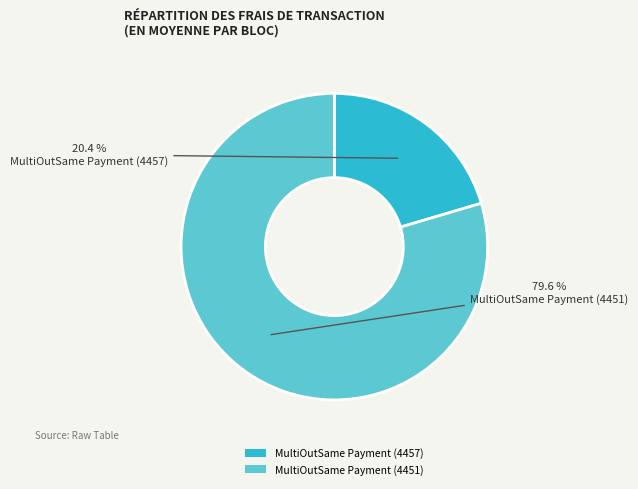

Is it true that MultiOutSame Payment (4451) is 80% of the pie?

True